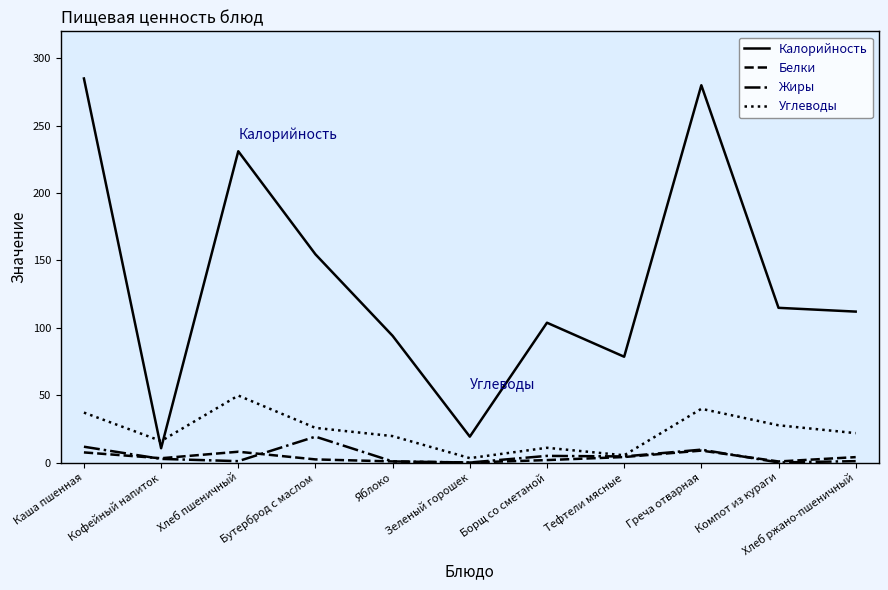

True or false: Углеводы has more than 1 points higher than both neighbors.

True